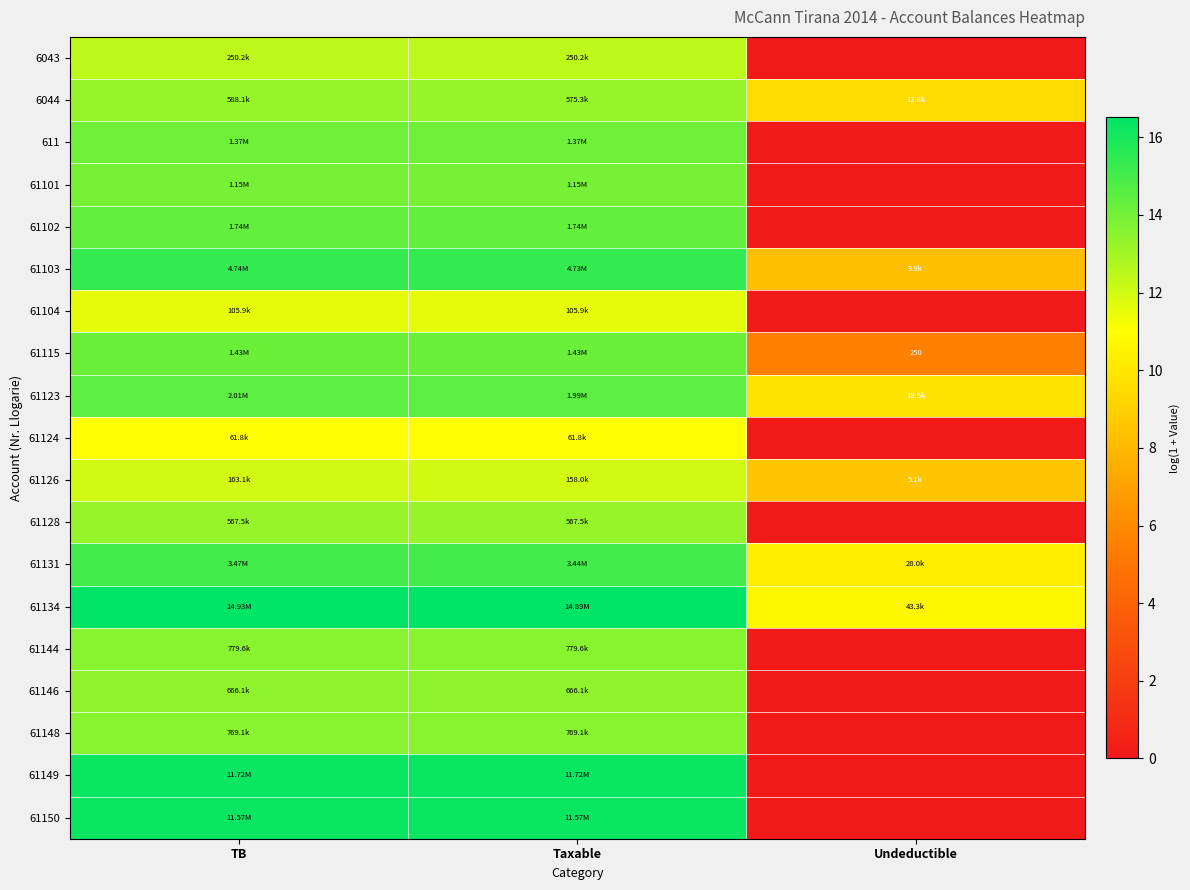

Which category has the lowest value in the 61150 series?

Undeductible